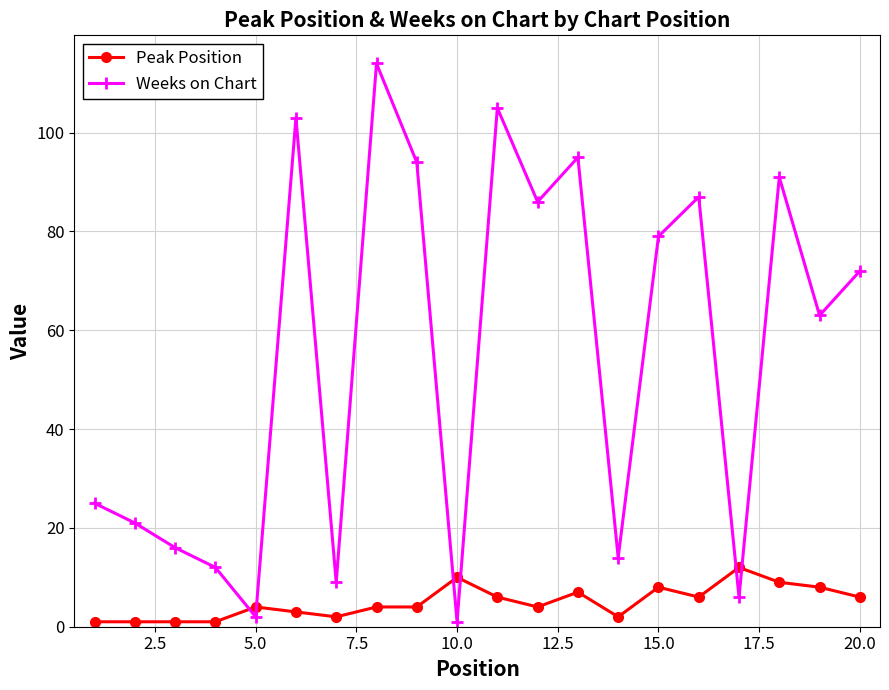

True or false: Weeks on Chart has more than 2 interior local peaks.

True